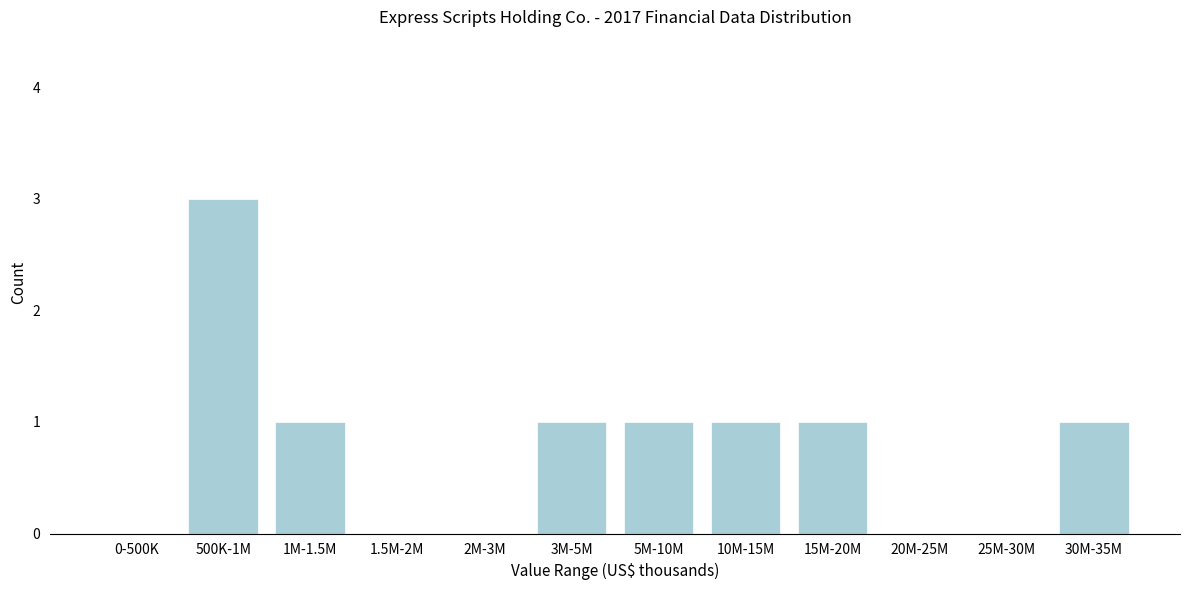

Reading right to left, transcribe all the data shown in this chart.

30M-35M=1	25M-30M=0	20M-25M=0	15M-20M=1	10M-15M=1	5M-10M=1	3M-5M=1	2M-3M=0	1.5M-2M=0	1M-1.5M=1	500K-1M=3	0-500K=0